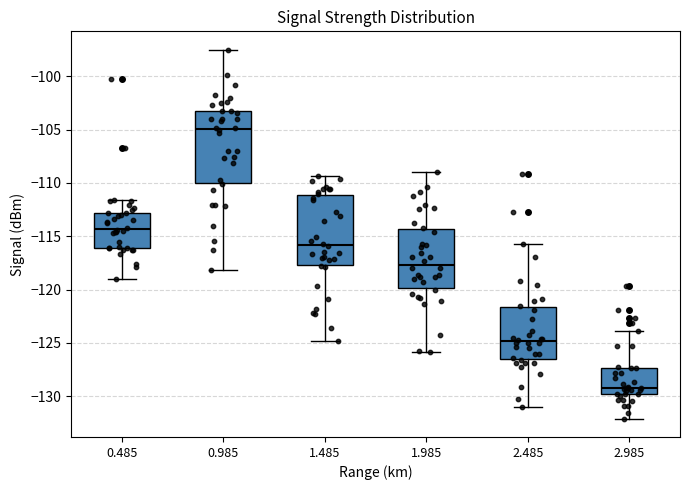

Reading left to right, read every box against the y-axis: the position of its median line, the range the box covers, and the ends of its whiskers. The values are not printed on the chart, so give them approximately, as read against the axis.

0.485: median -114.5, box -116.0 to -113.0, whiskers -119.0 to -111.5
0.985: median -105.0, box -110.0 to -103.0, whiskers -118.0 to -97.5
1.485: median -116.0, box -117.5 to -111.0, whiskers -125.0 to -109.5
1.985: median -117.5, box -120.0 to -114.5, whiskers -126.0 to -109.0
2.485: median -125.0, box -126.5 to -121.5, whiskers -131.0 to -115.5
2.985: median -129.0, box -130.0 to -127.5, whiskers -132.0 to -124.0